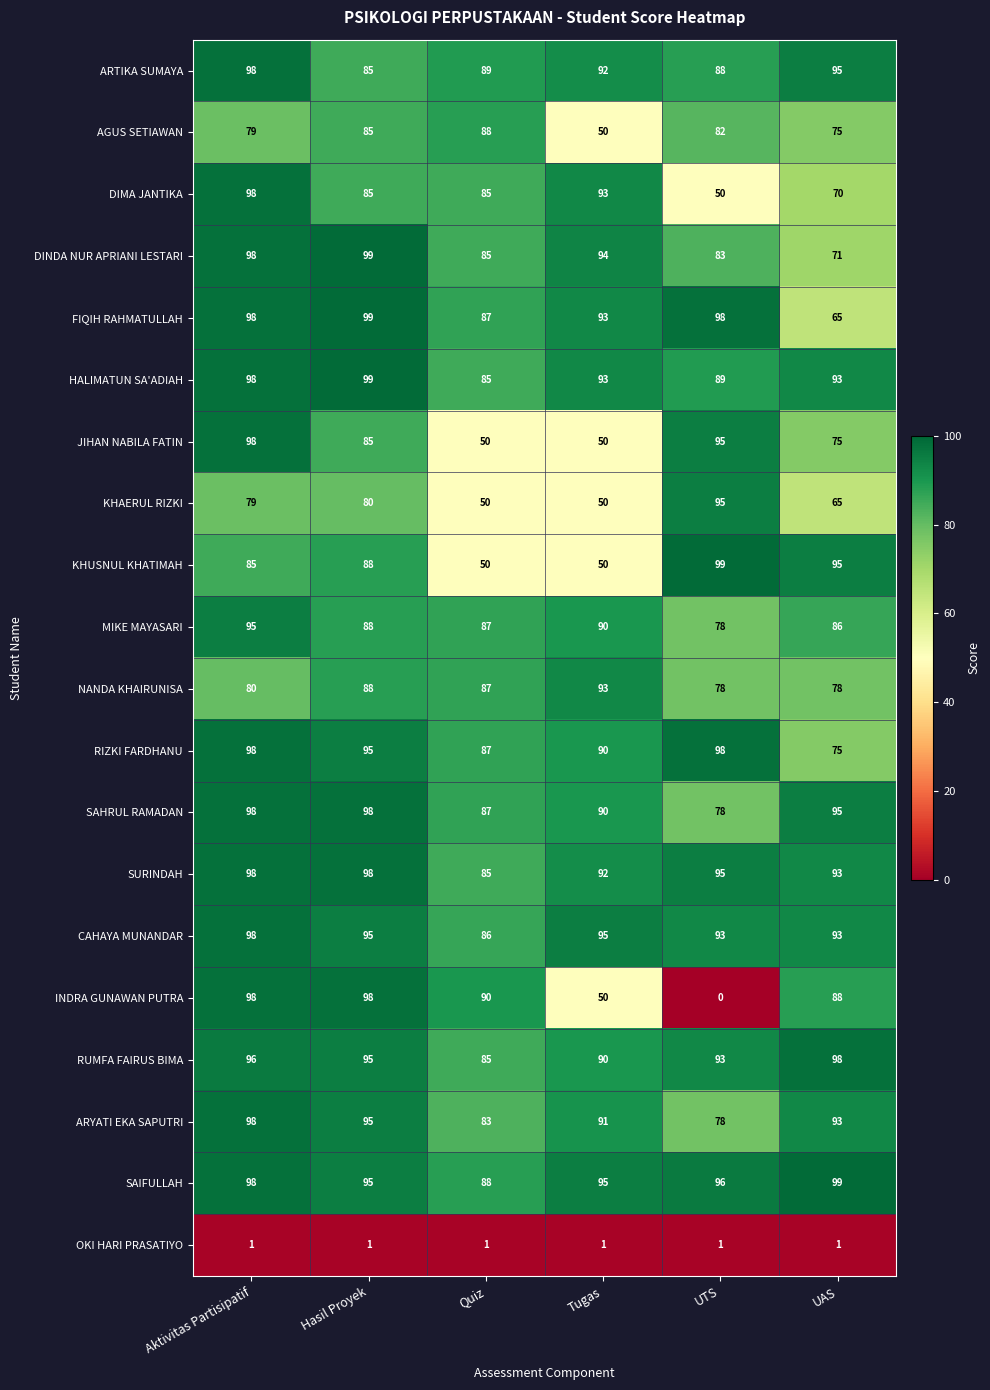

What is the approximate value of NANDA KHAIRUNISA at UTS, to the nearest 5?

80